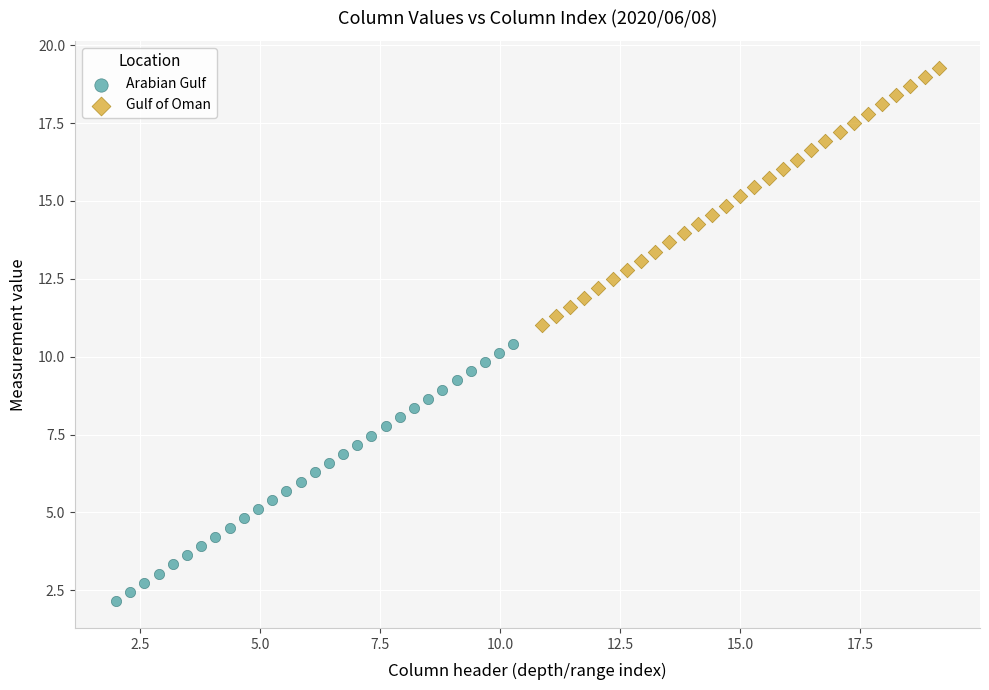

Which series contains the lowest Y value?

Arabian Gulf